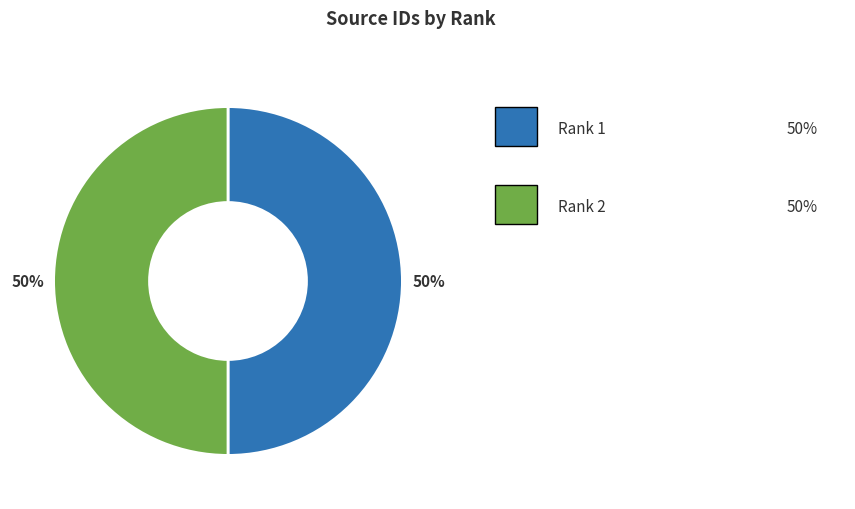

To the nearest percent, what is the average slice percentage?

50%